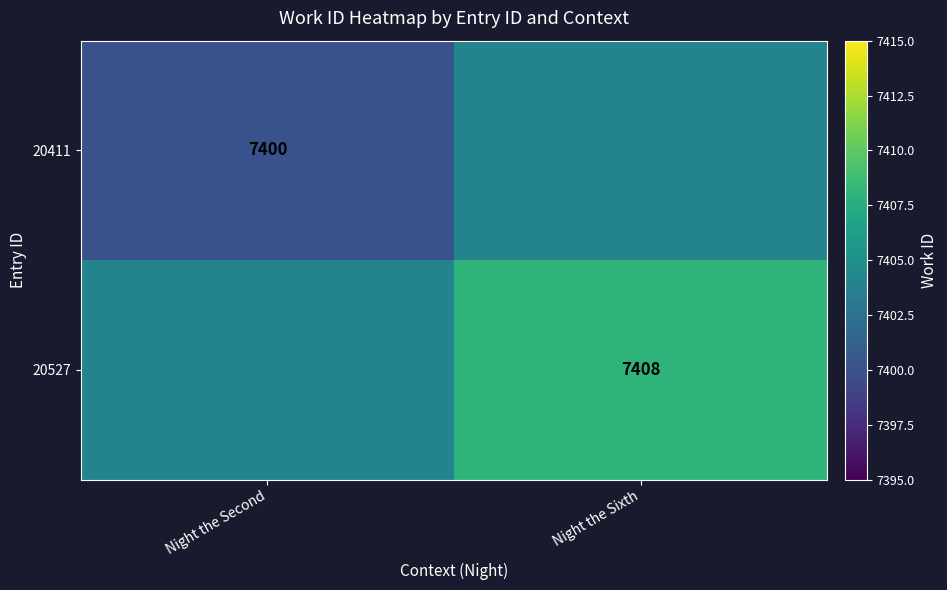

The 20411 series shows 4410 at Night the Second. True or false?

False